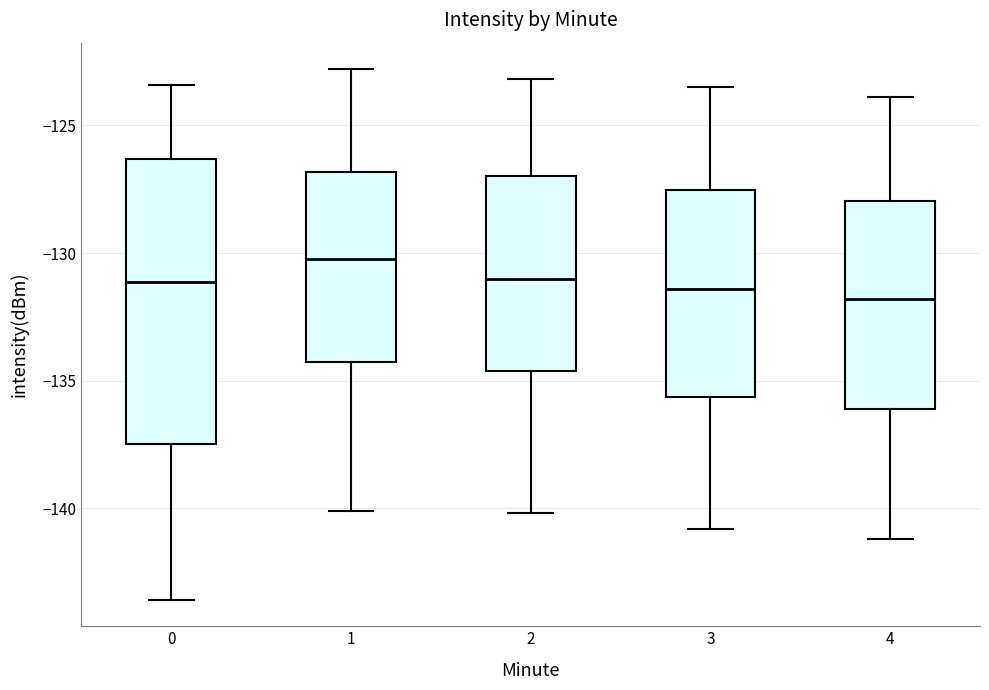

Reading left to right, read every box against the y-axis: the position of its median line, the range the box covers, and the ends of its whiskers. The values are not printed on the chart, so give them approximately, as read against the axis.

0: median -131.0, box -137.5 to -126.5, whiskers -143.5 to -123.5
1: median -130.5, box -134.5 to -127.0, whiskers -140.0 to -123.0
2: median -131.0, box -134.5 to -127.0, whiskers -140.0 to -123.0
3: median -131.5, box -135.5 to -127.5, whiskers -141.0 to -123.5
4: median -132.0, box -136.0 to -128.0, whiskers -141.0 to -124.0